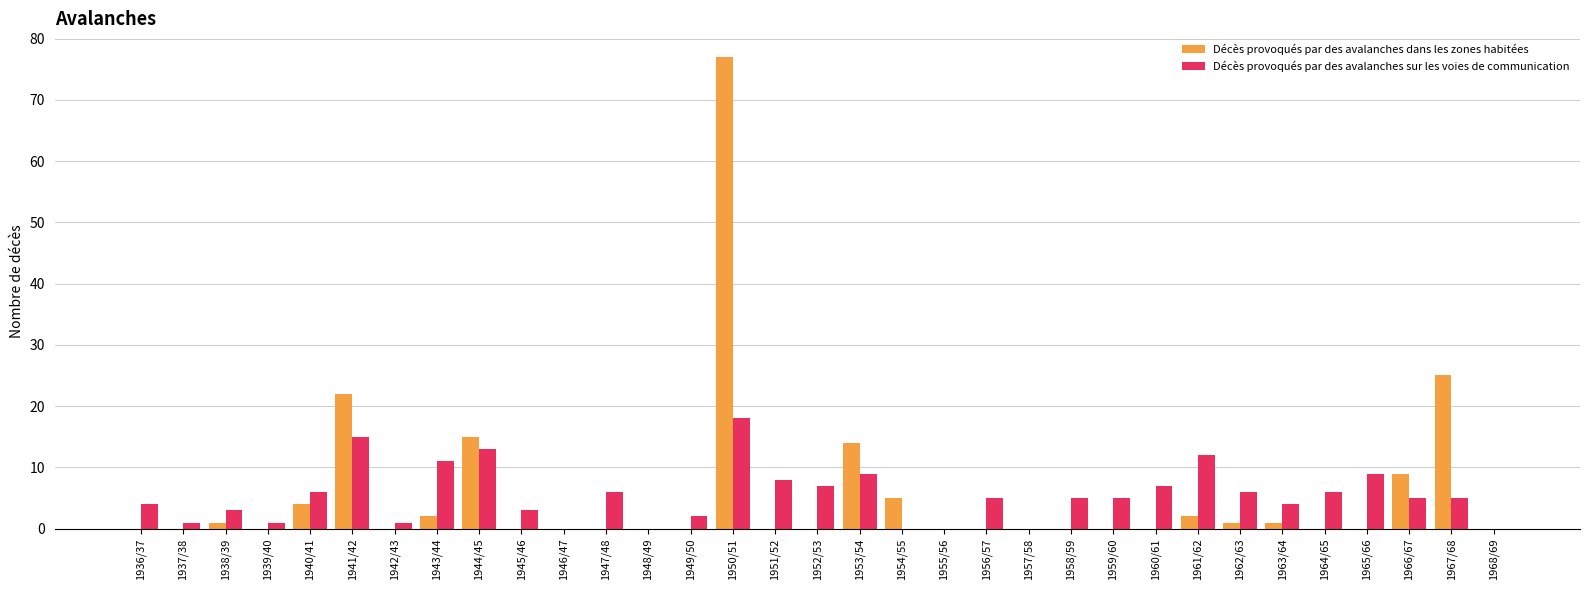

At which category is the sum across all series the highest?

1950/51